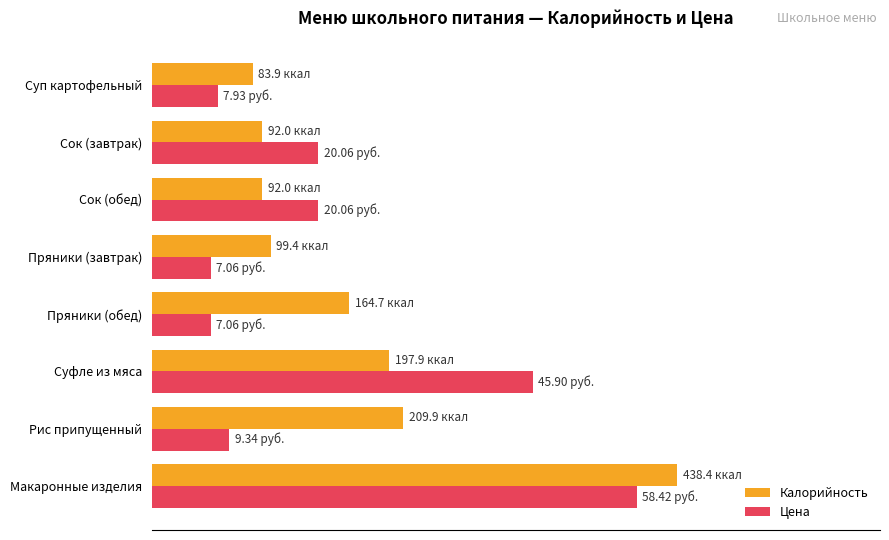

Which series has the largest range (max minus min)?

Цена